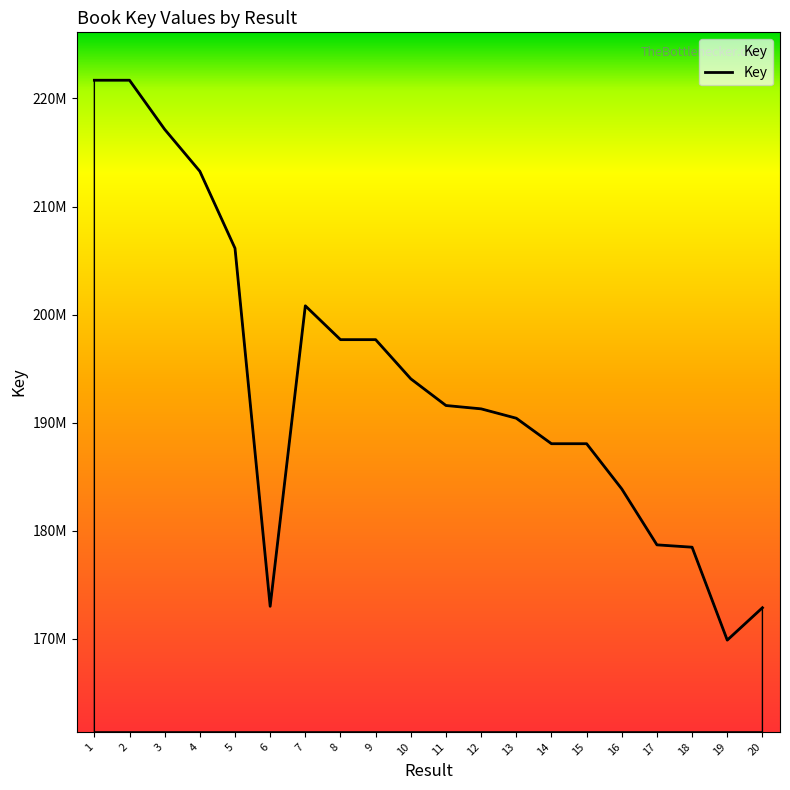

Does the chart have visible grid lines?

No